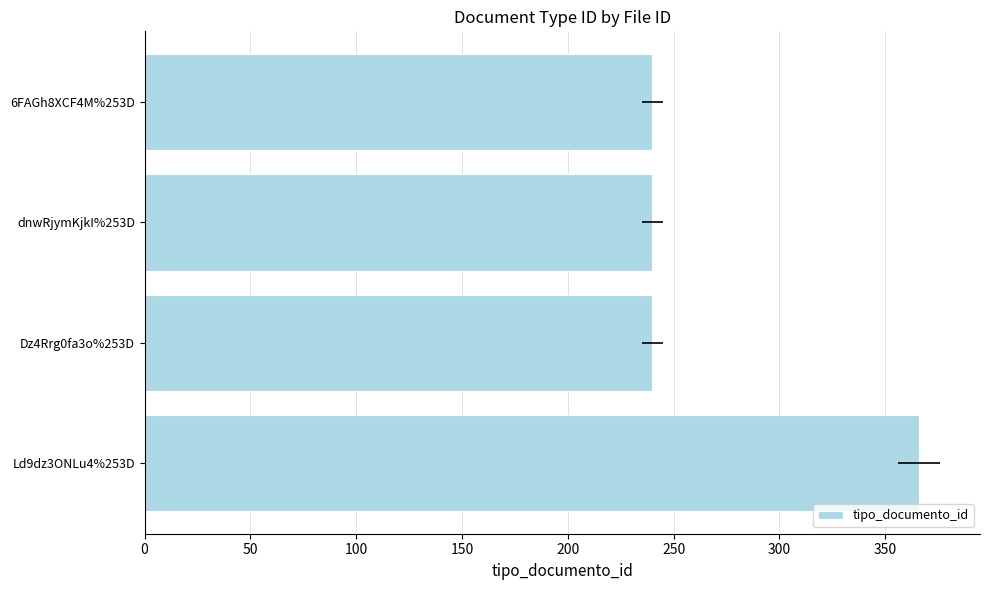

How many distinct data groups are displayed?

1